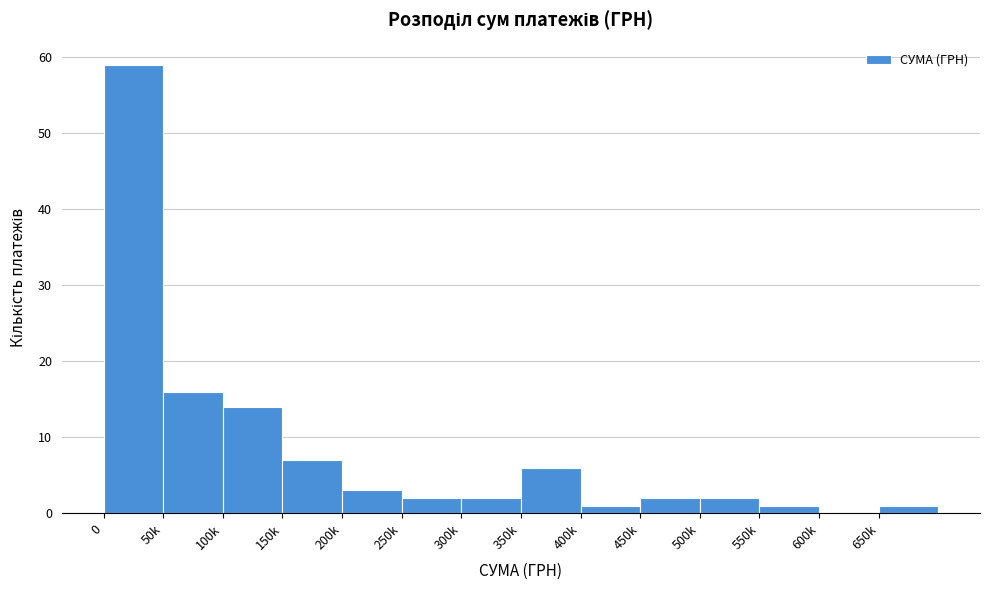

Reading left to right, transcribe all the data shown in this chart.

0=59	50k=16	100k=14	150k=7	200k=3	250k=2	300k=2	350k=6	400k=1	450k=2	500k=2	550k=1	600k=0	650k=1